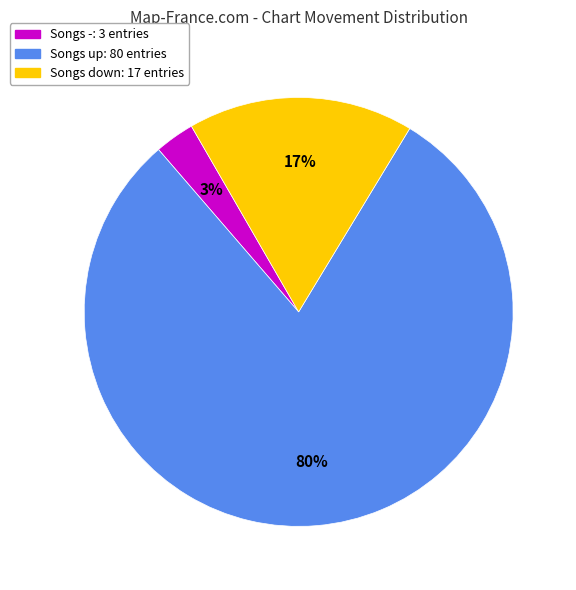

To the nearest percent, what is the average slice percentage?

33%